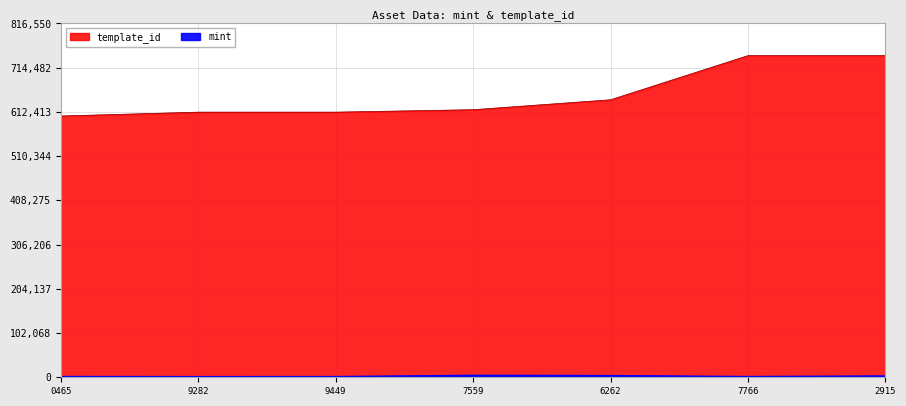

What is the sum of all template_id values?

4569227